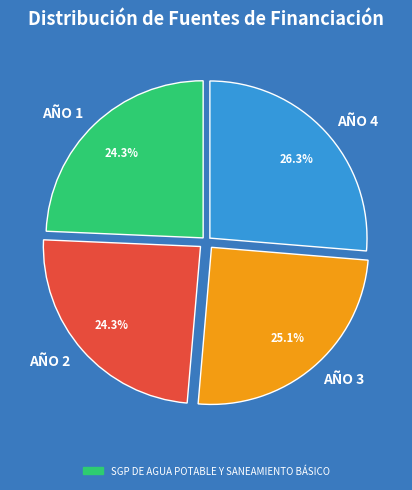

Which slice is the largest?

AÑO 4